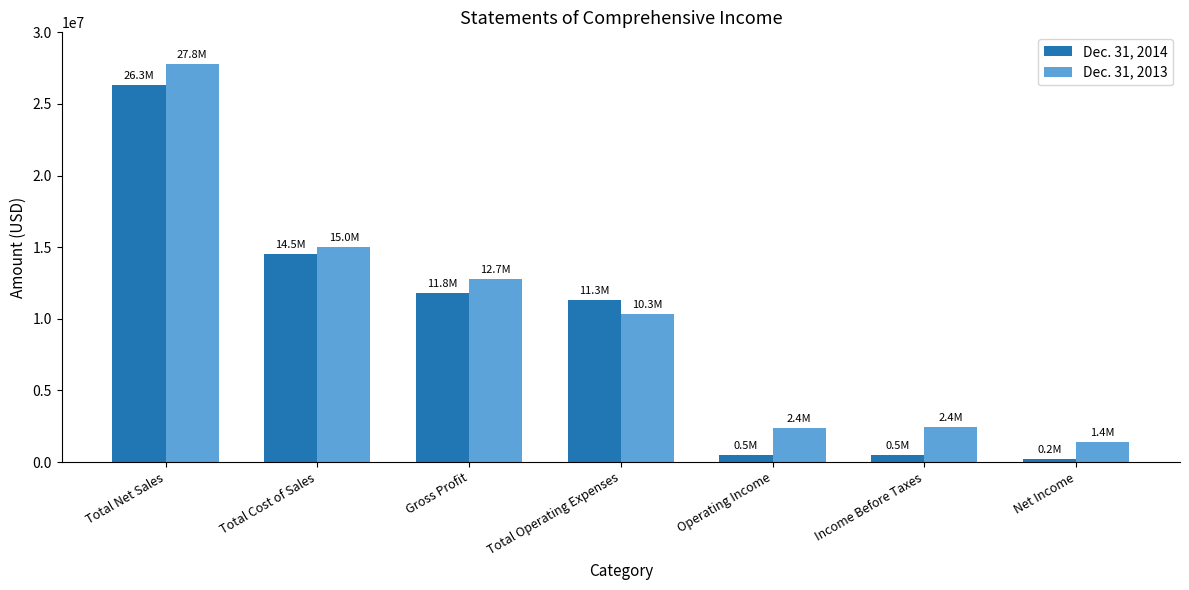

Rank the series at Gross Profit from lowest to highest value.

Dec. 31, 2014, Dec. 31, 2013